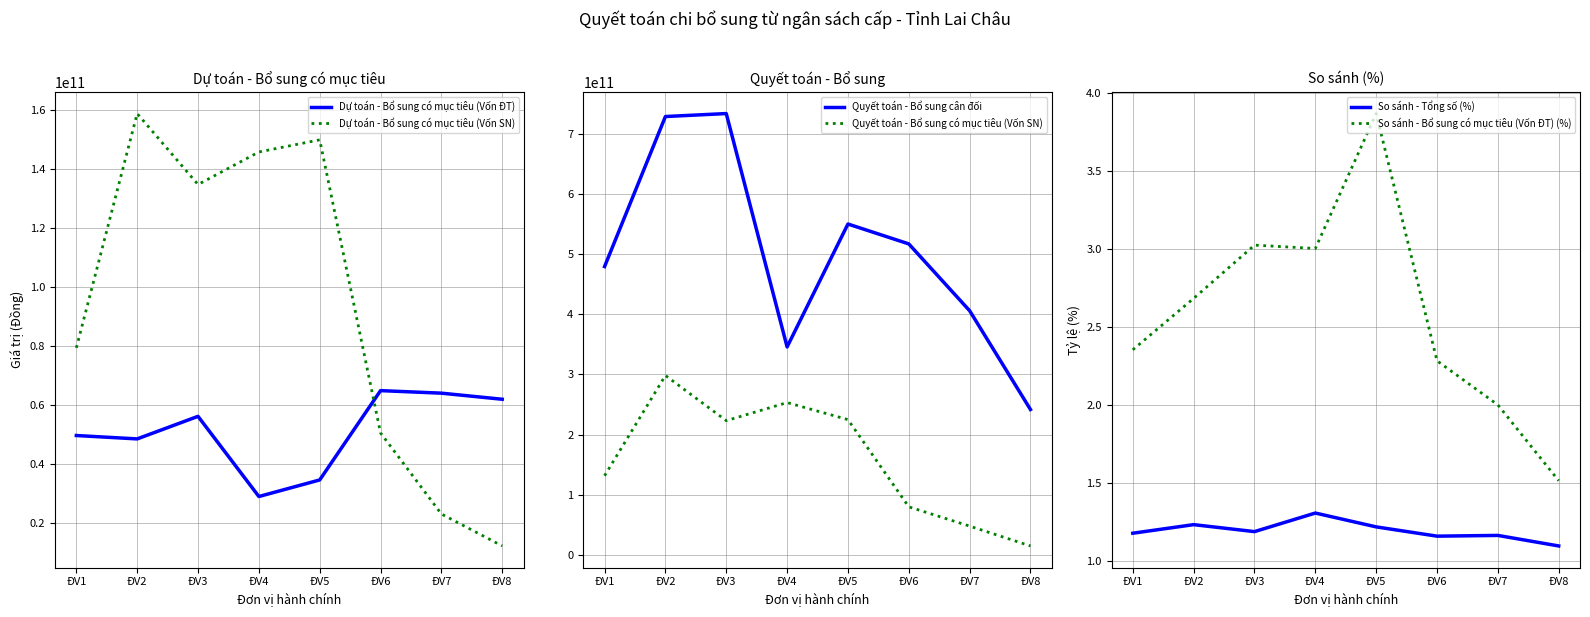

The value of Dự toán - Bổ sung có mục tiêu (Vốn SN) at ĐV2 is 158938000000.0. True or false?

True